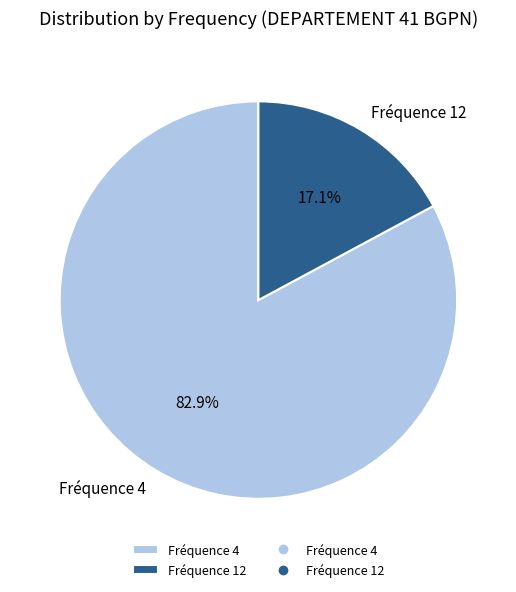

Does any single category account for the majority?

Yes